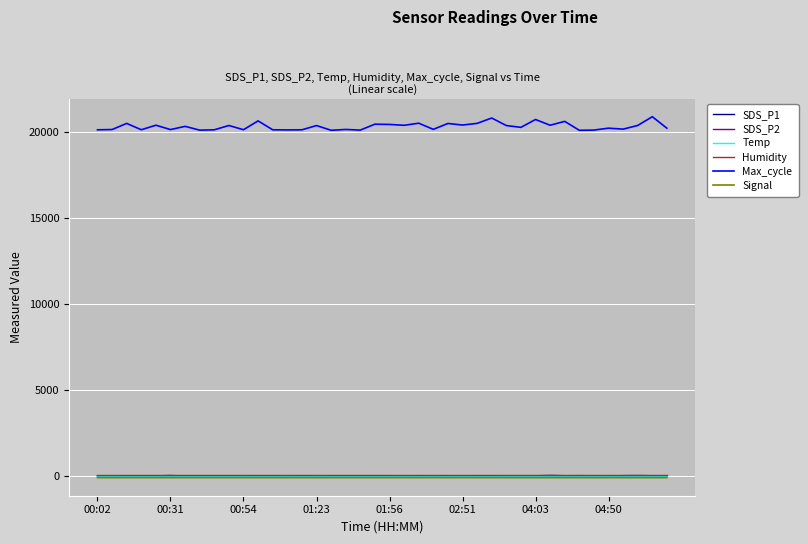

True or false: Humidity and Max_cycle intersect in this chart.

False